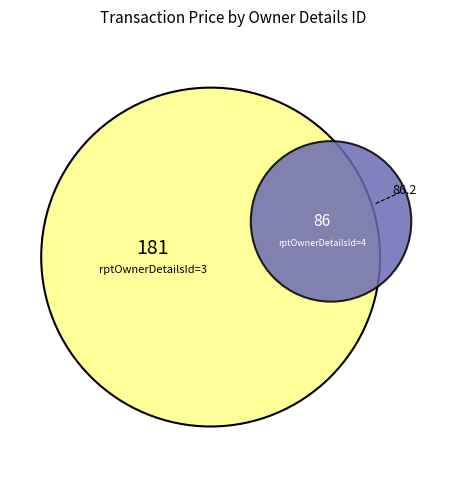

Which has a higher value, 4 or 4?

4